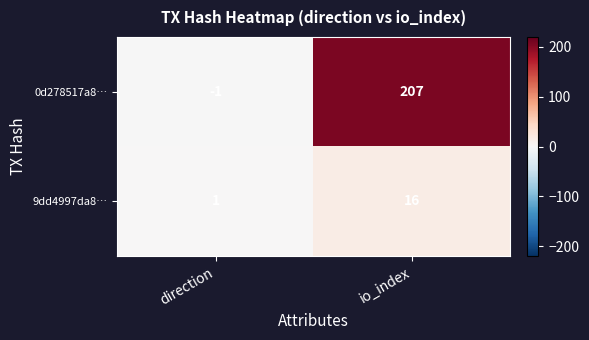

Between direction and io_index, which series saw the biggest shift?

0d278517a8…